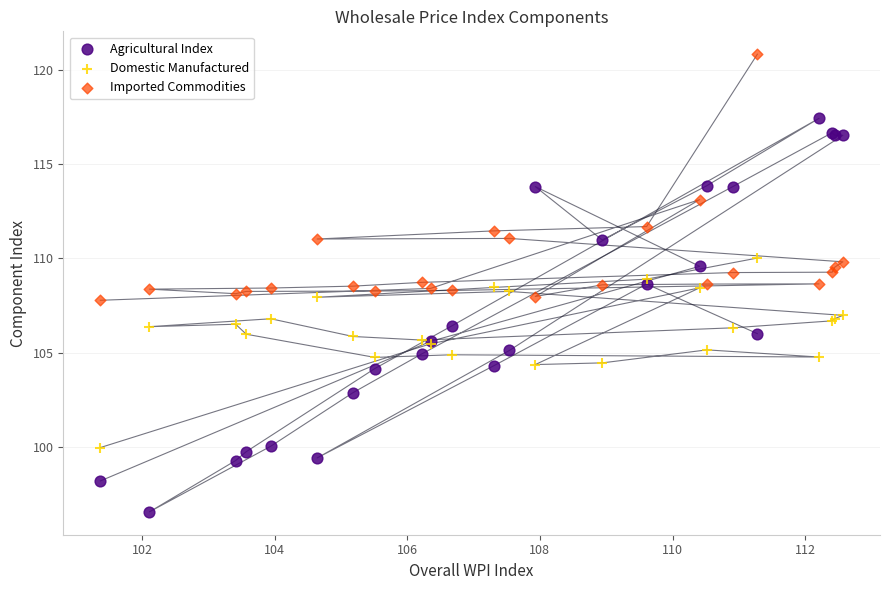

Which series has the widest spread of Y values?

Agricultural Index